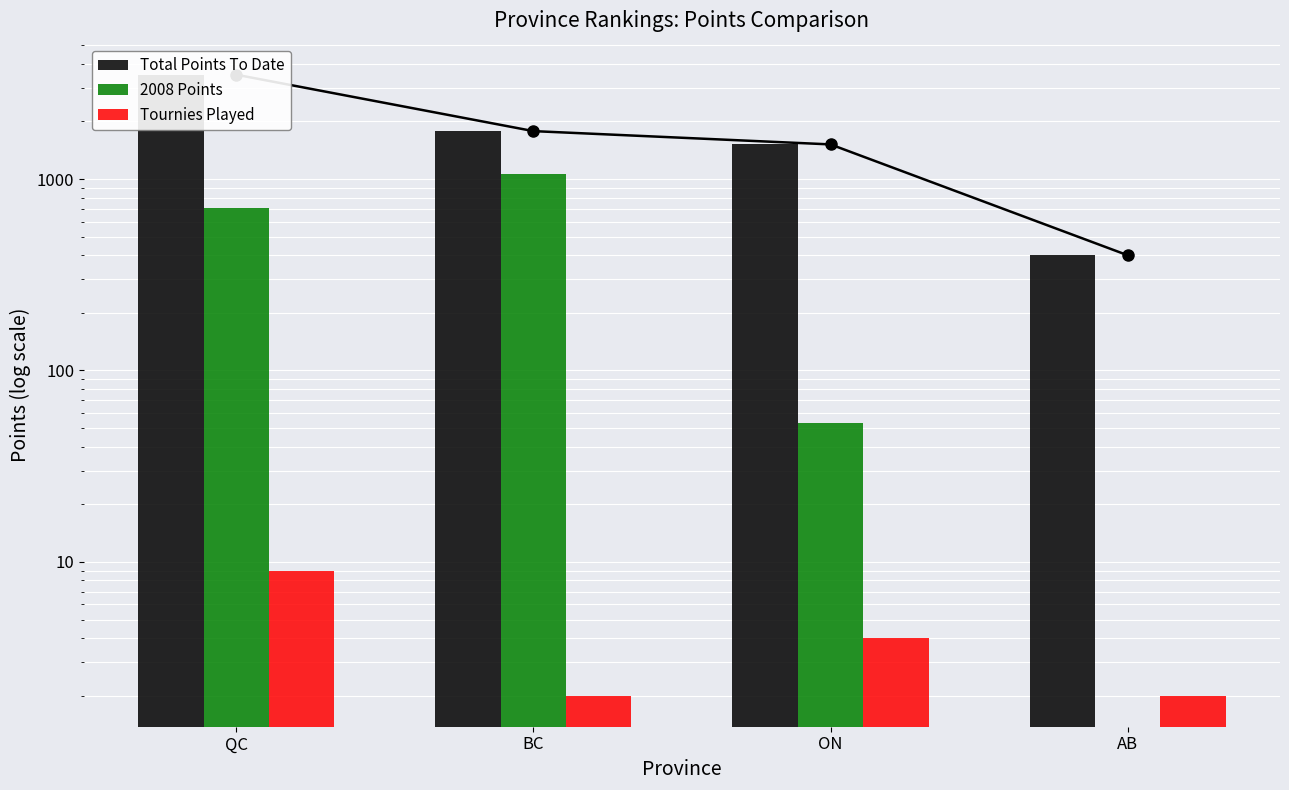

Reading left to right, what are all the values shown in this chart?

Total Points To Date: 3508	1780	1517	400
2008 Points: 702	1060	53	0
Tournies Played: 9	2	4	2